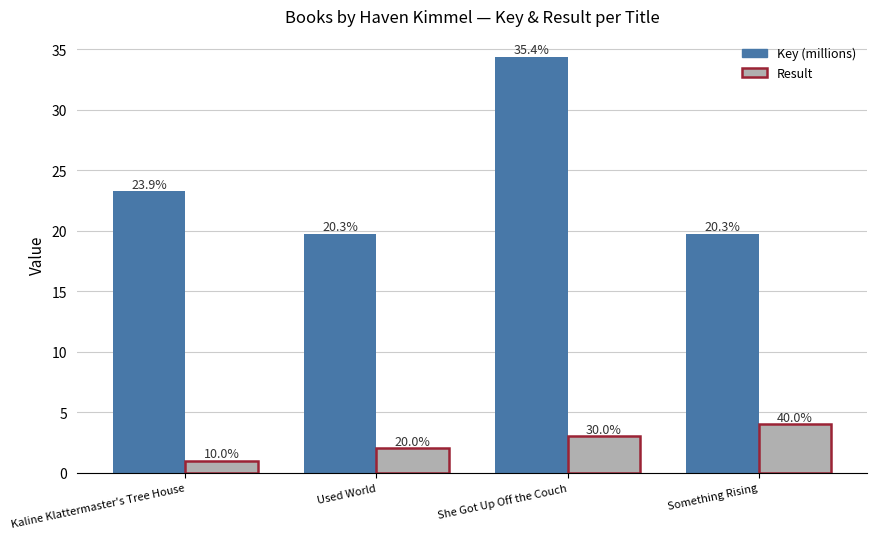

Where does the Key (millions) series first go above 23?

Kaline Klattermaster's Tree House